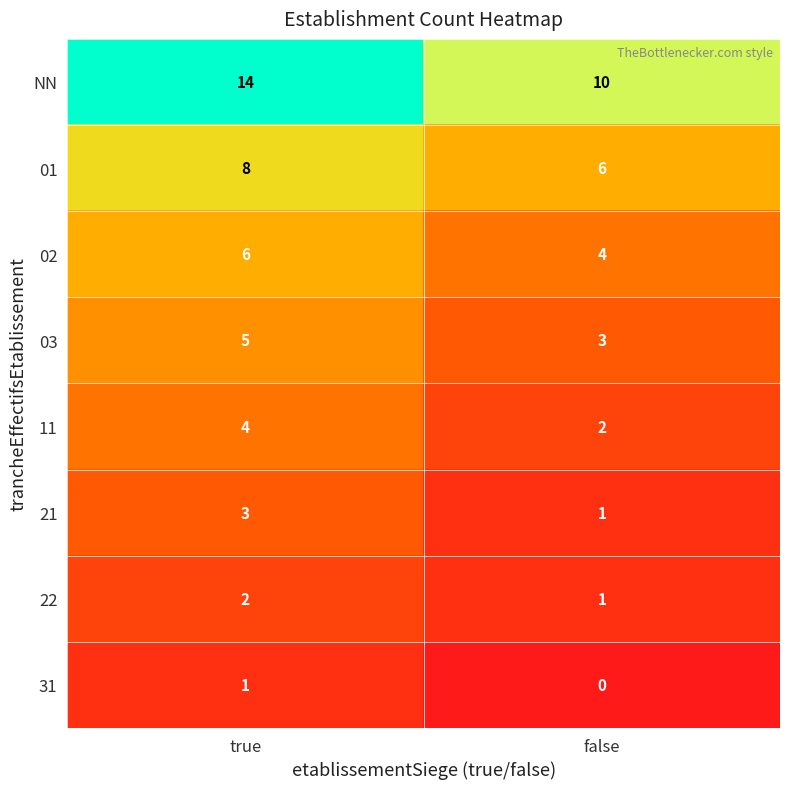

True or false: 11 has a value of 4 at true.

True